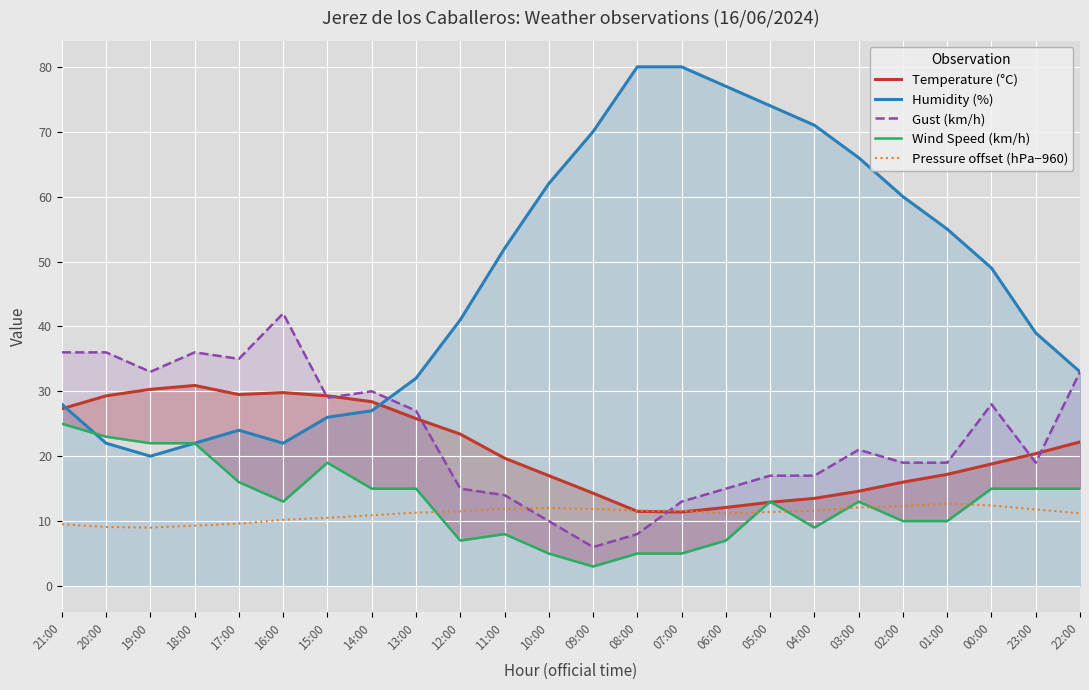

The Wind Speed (km/h) series shows 5.0 at 08:00. True or false?

True